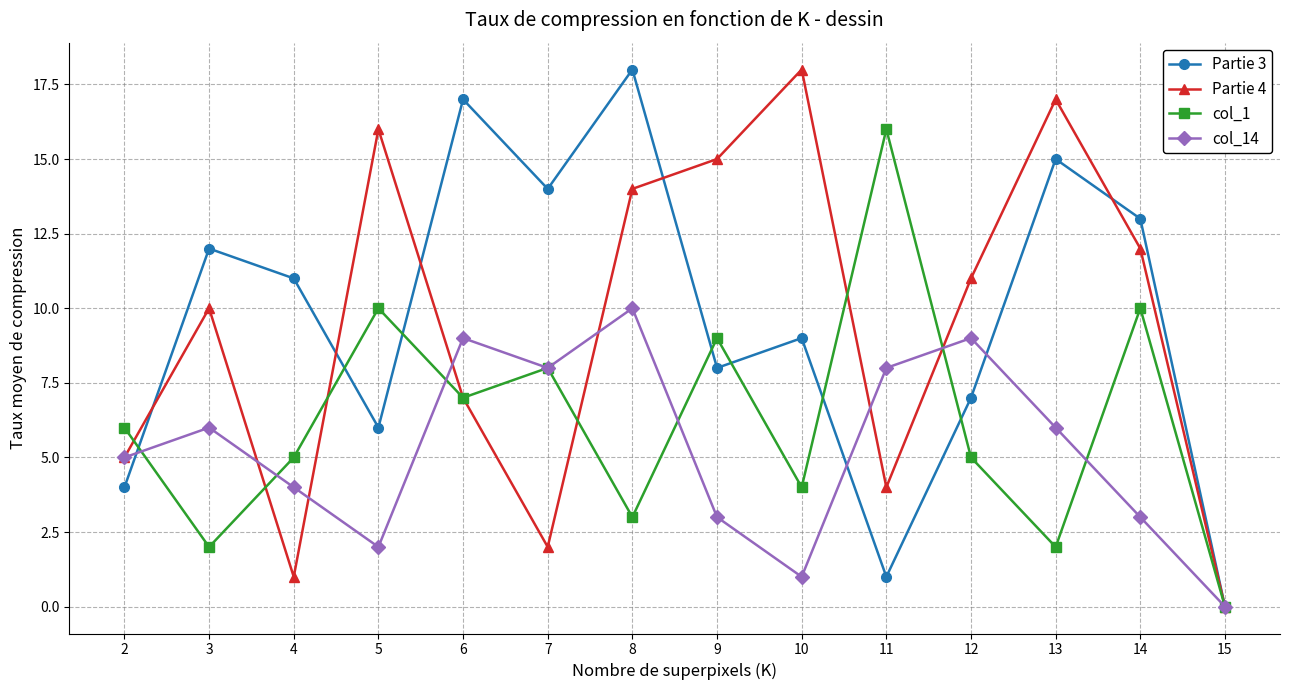

Which series changed the most between 12 and 15?

Partie 4